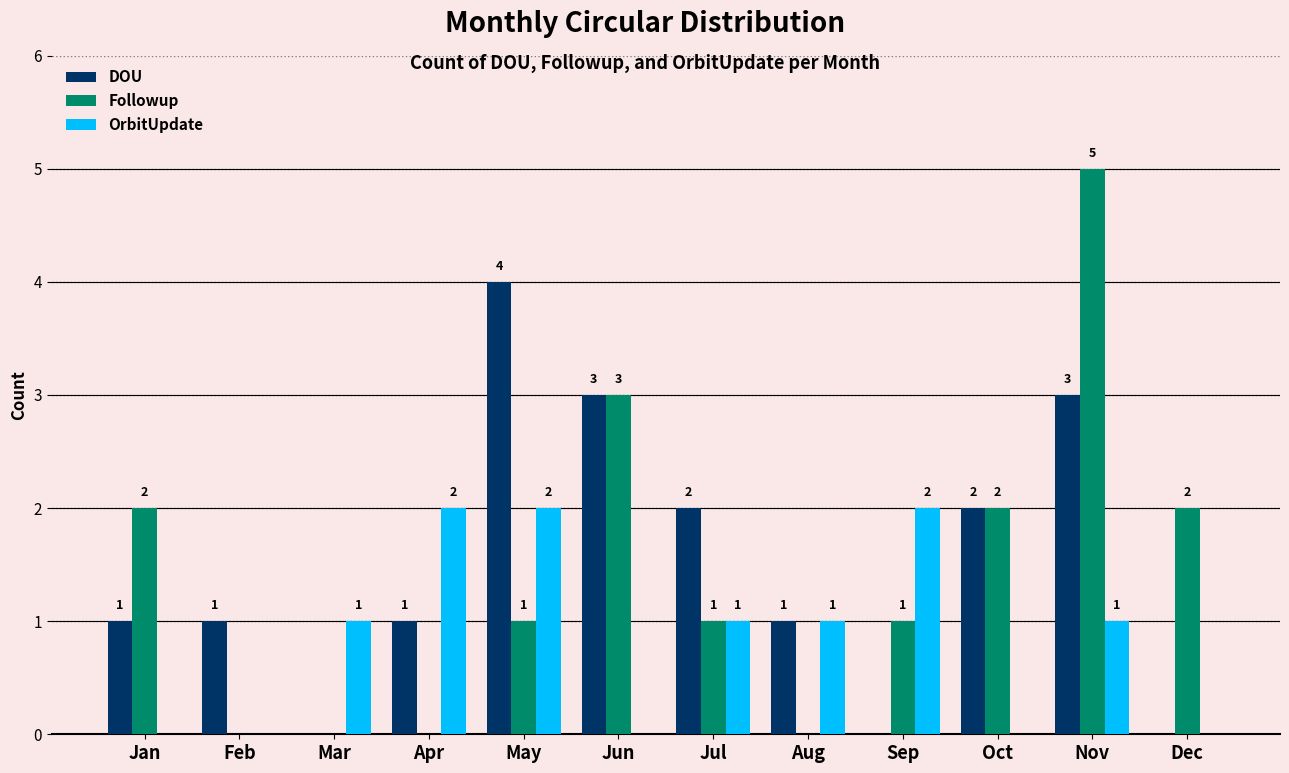

How many data points does each series have?

12